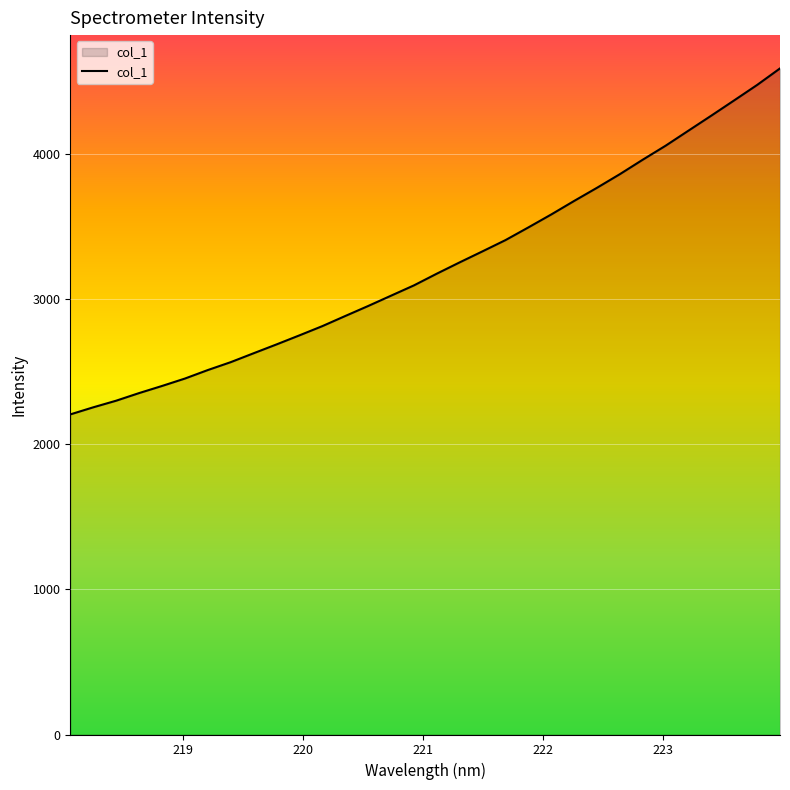

Does the chart display data point markers on the line(s)?

No